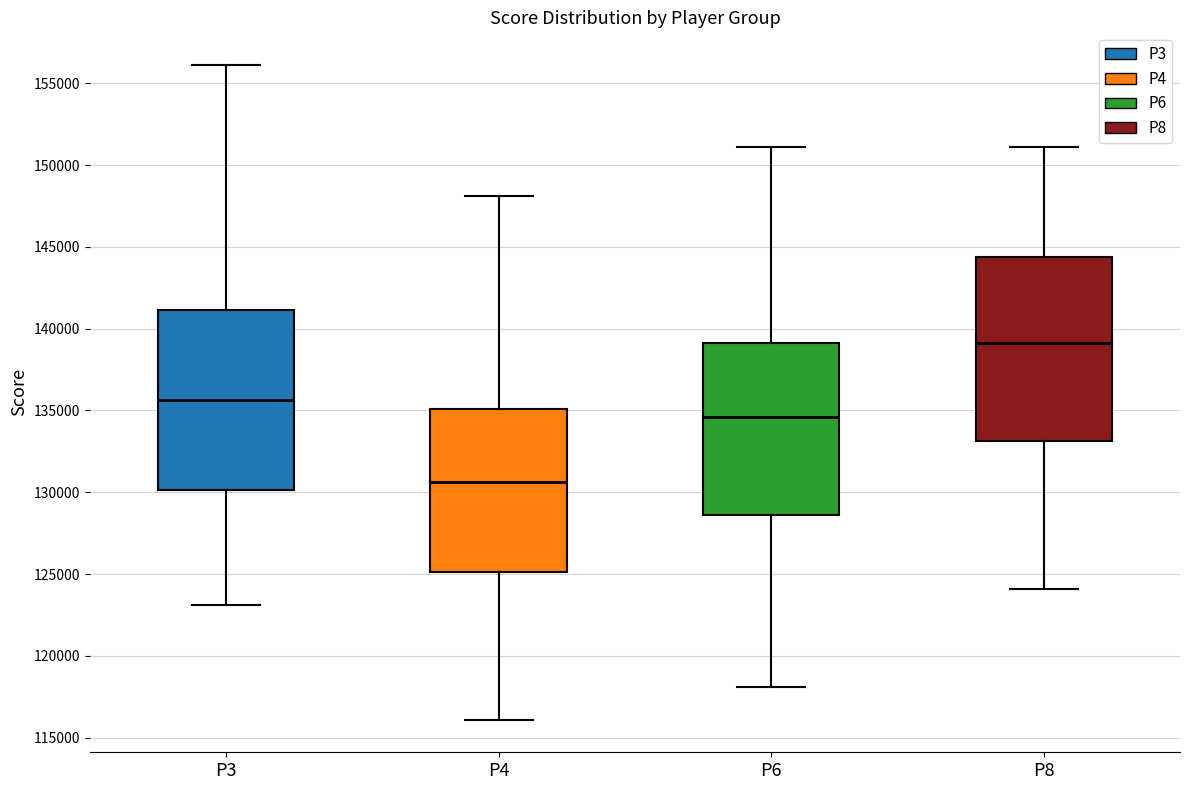

Where is the upper edge of the box for P8 on the y-axis? The values are not printed on the chart, so give them approximately, as read against the axis.

144500